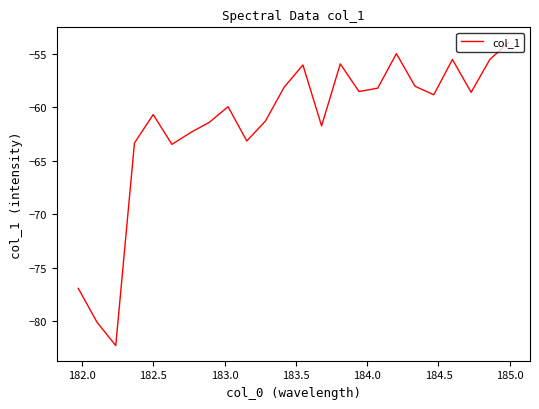

What is the greatest value displayed?

-53.9